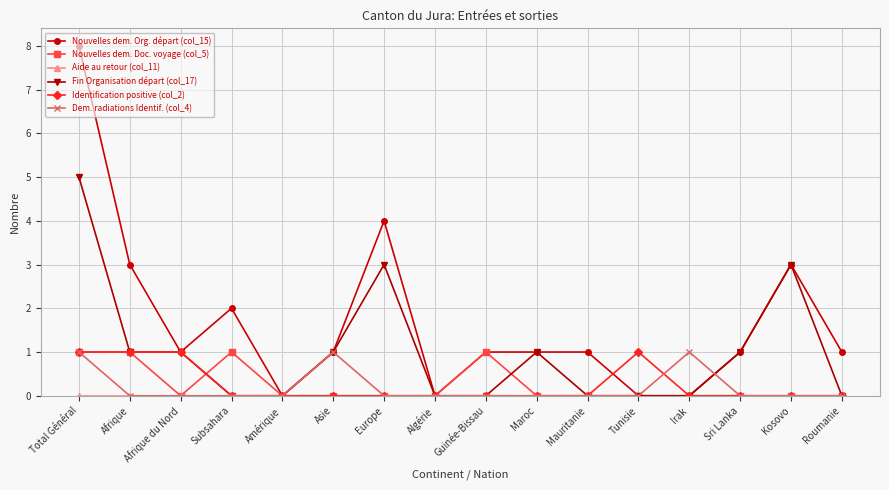

What is the difference between the highest and lowest values at Europe?

4